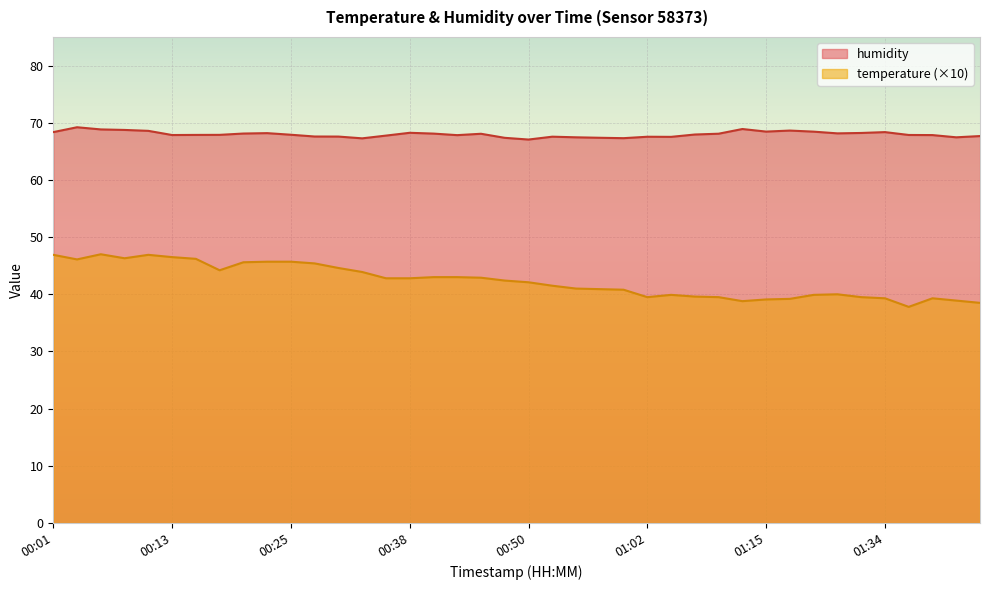

What is the minimum value shown in the chart?

37.8